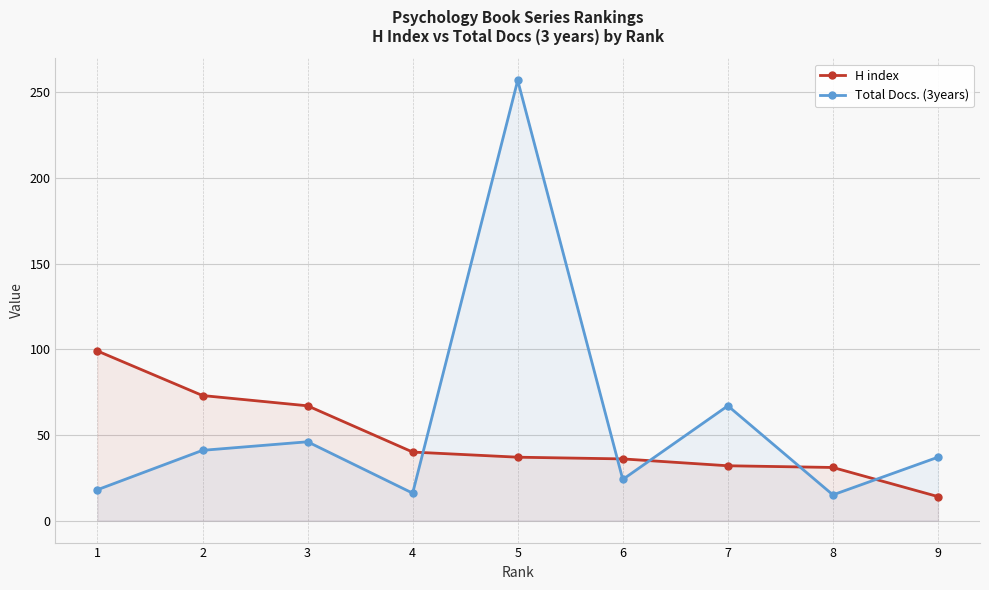

Reading left to right, transcribe all the data shown in this chart.

H index: 99	73	67	40	37	36	32	31	14
Total Docs. (3years): 18	41	46	16	257	24	67	15	37